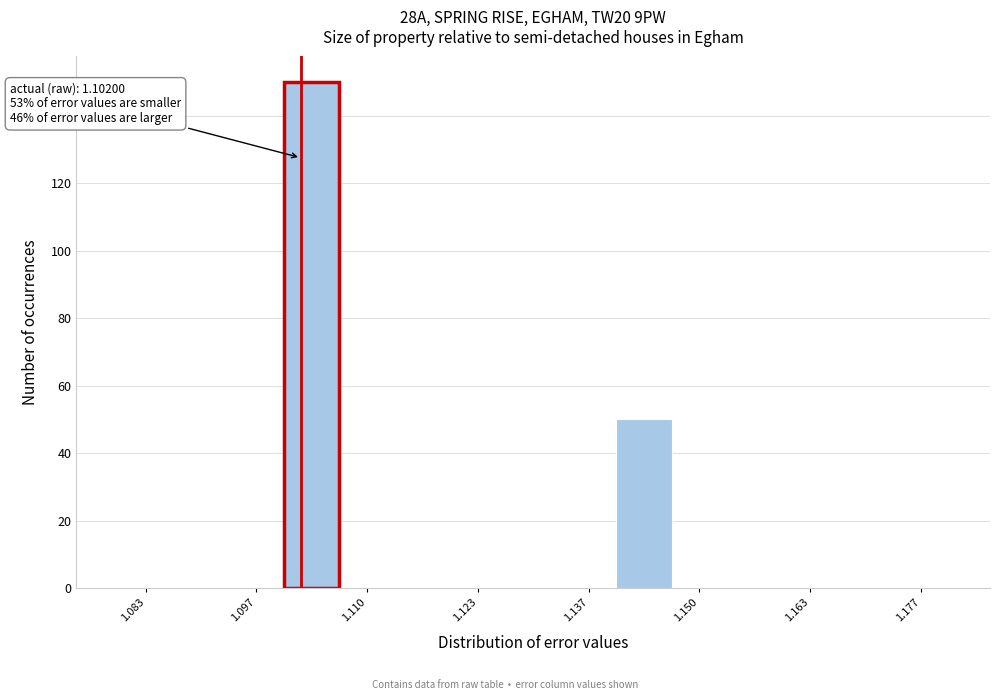

Around what value on the x-axis is the tallest bar? Give the approximate position of its centre, as read against the axis.

1.104